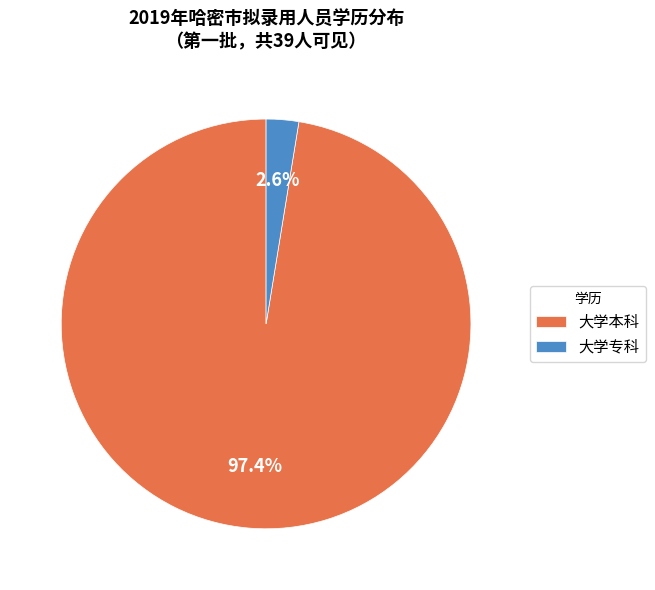

Is it true that 大学专科 is 12% of the pie?

False